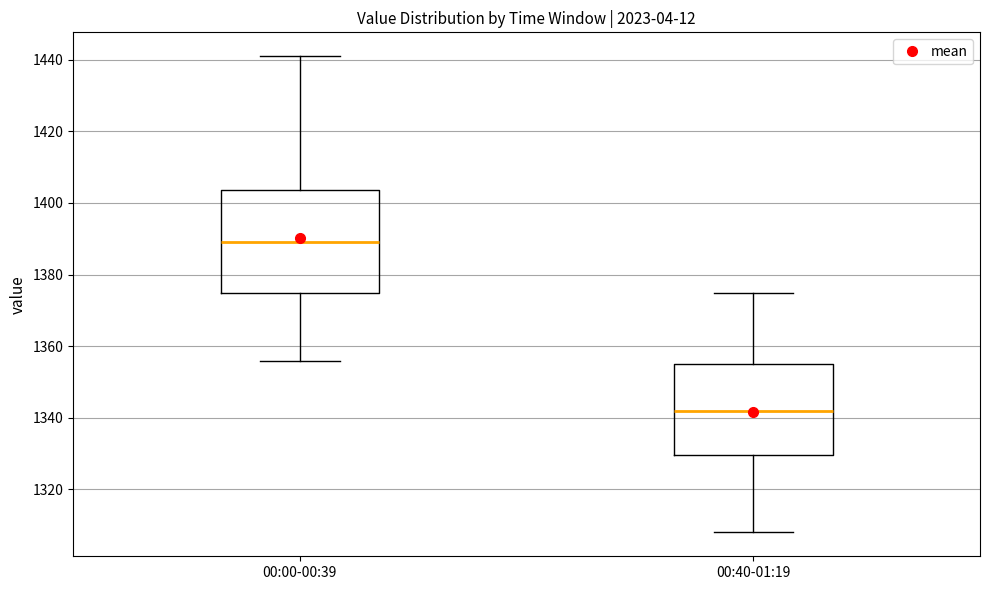

Which box is the tallest, from its lower edge to its upper edge?

00:00-00:39